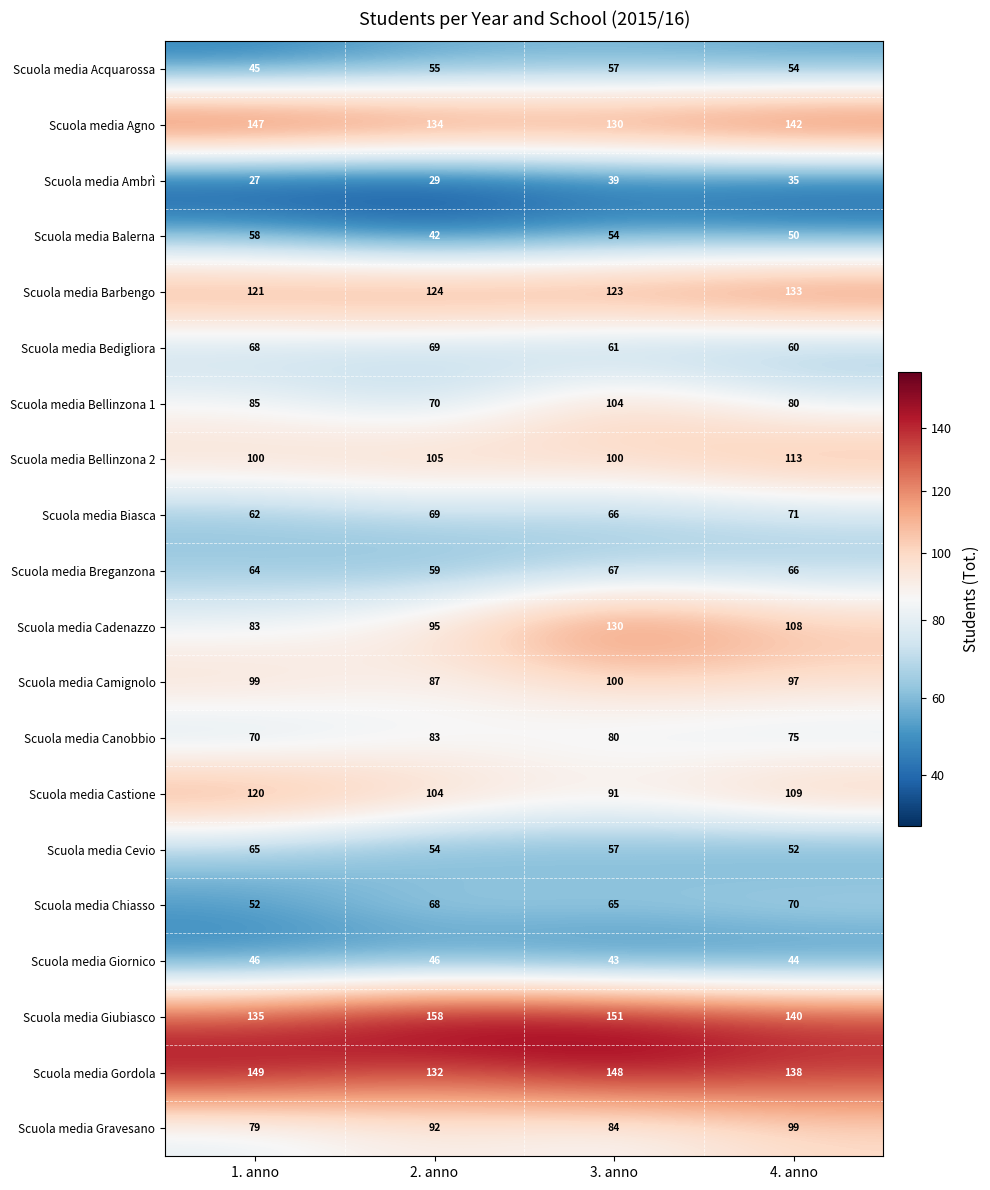

What is the difference between the maximum and minimum values in the Scuola media Cevio series?

13